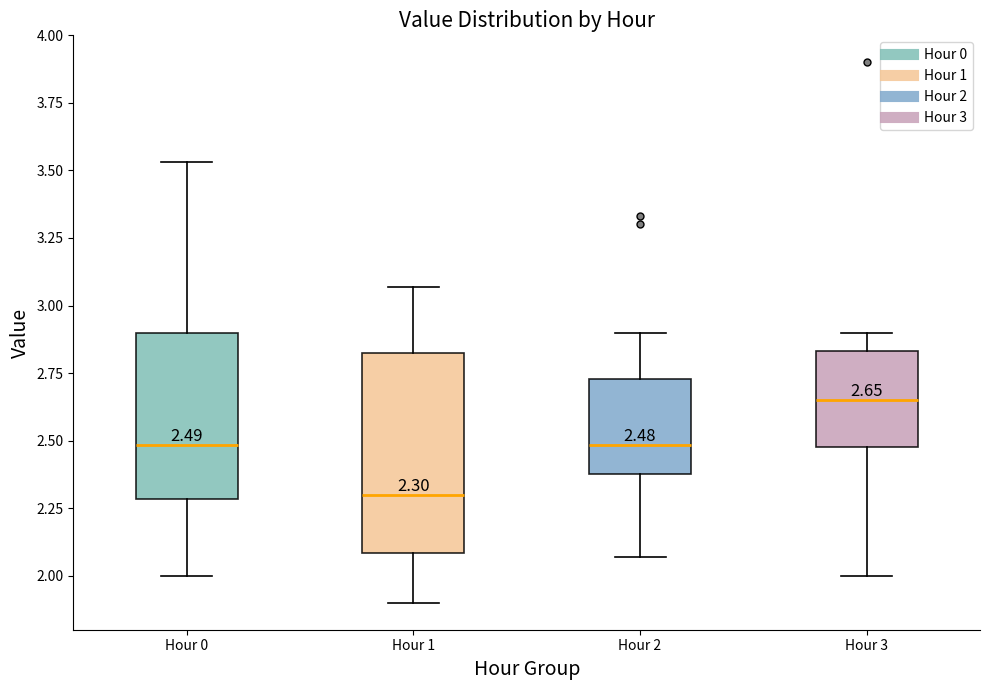

Which box has the highest median line?

Hour 3